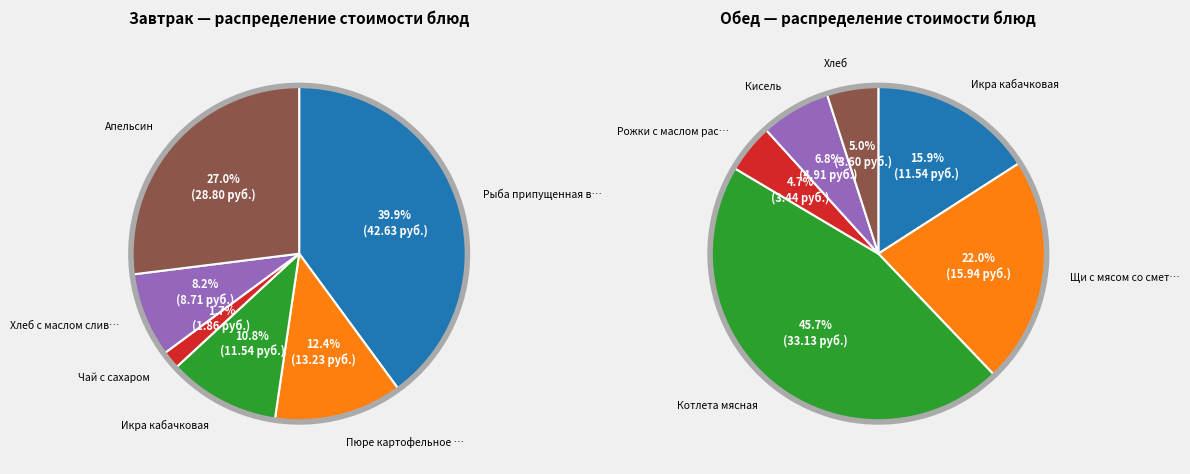

To the nearest percent, what is the combined percentage of Обед and 5?

27%